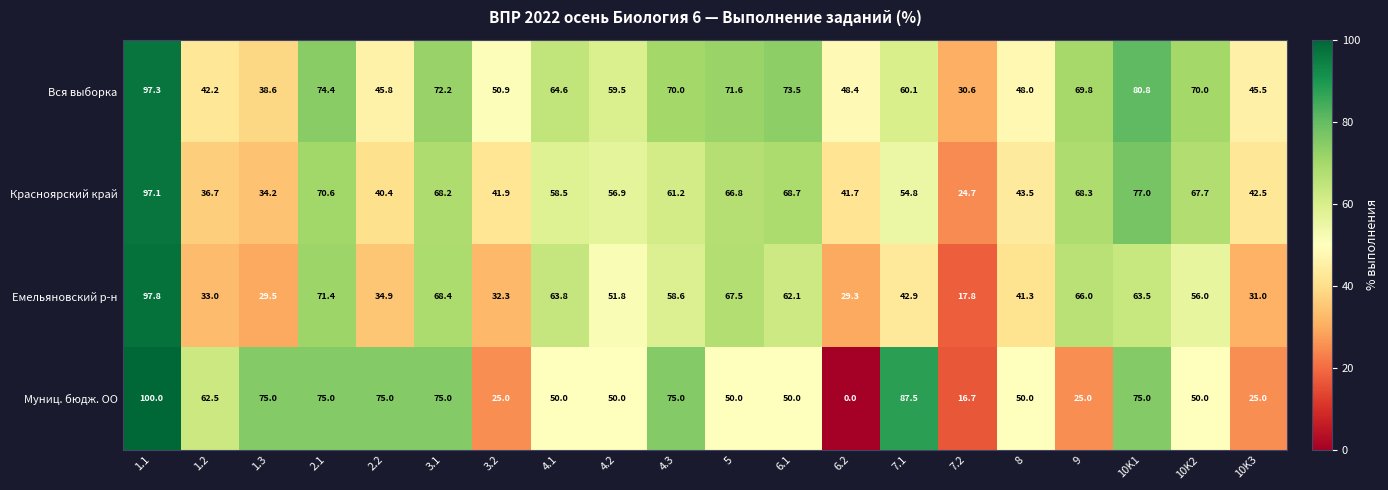

Which series has the largest range (max minus min)?

Муниц. бюдж. ОО